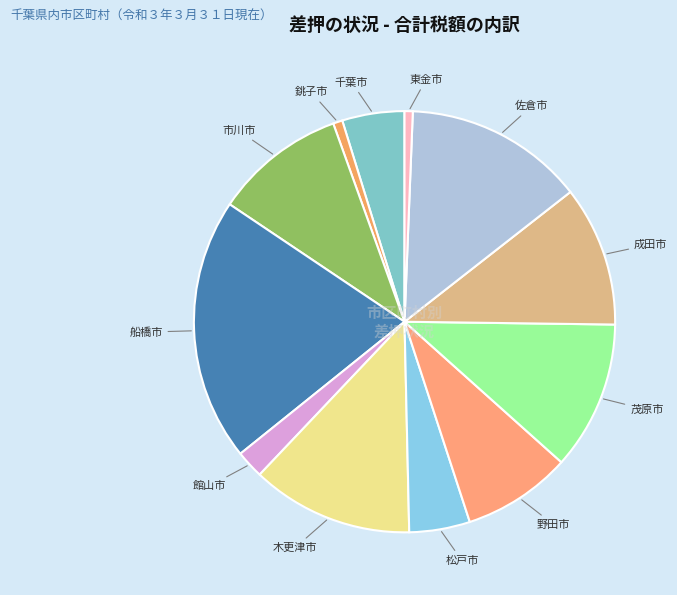

Is it true that 館山市 is 2% of the pie?

True